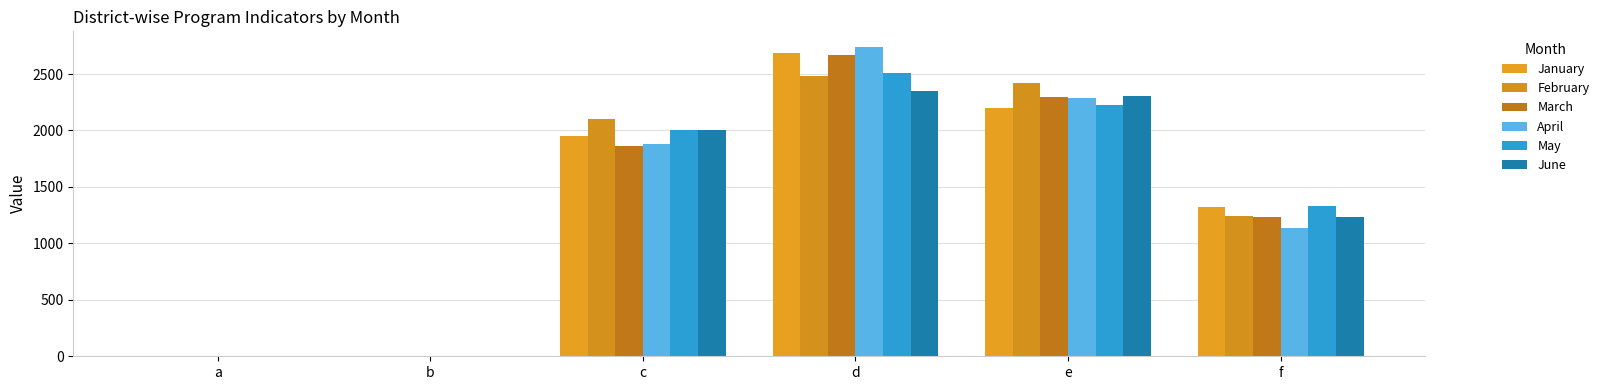

How many series are shown in this chart?

6